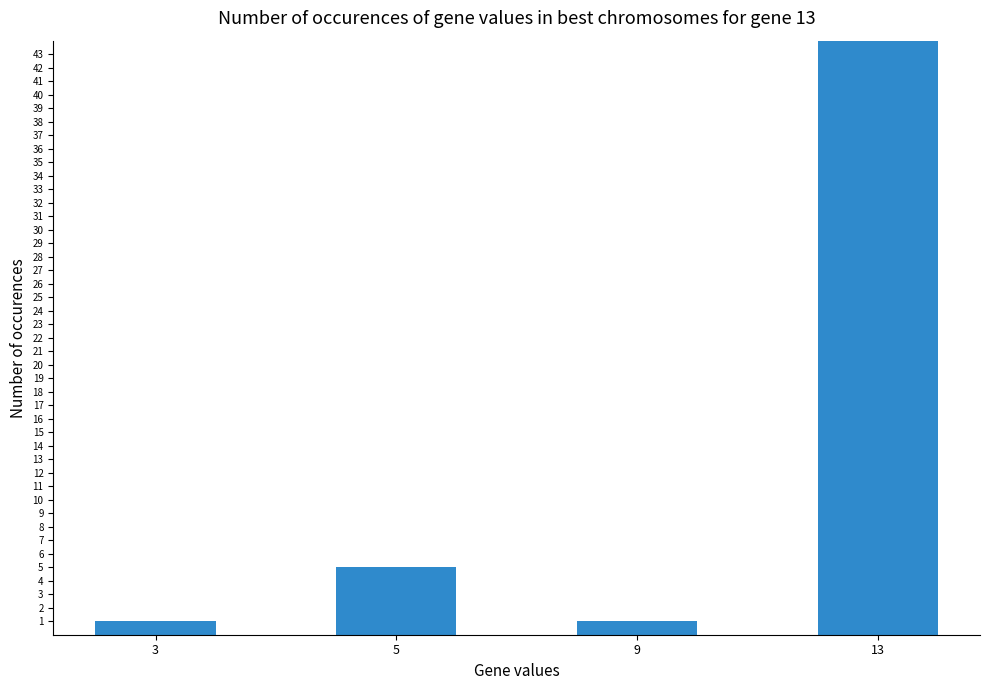

How many distinct data groups are displayed?

1